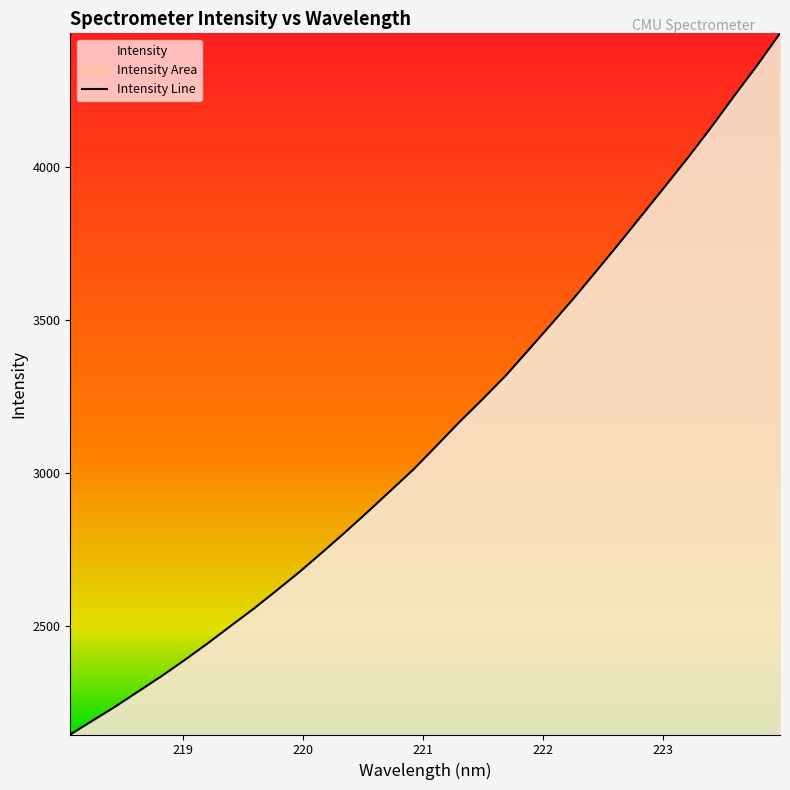

How many data points are above 3089?

16